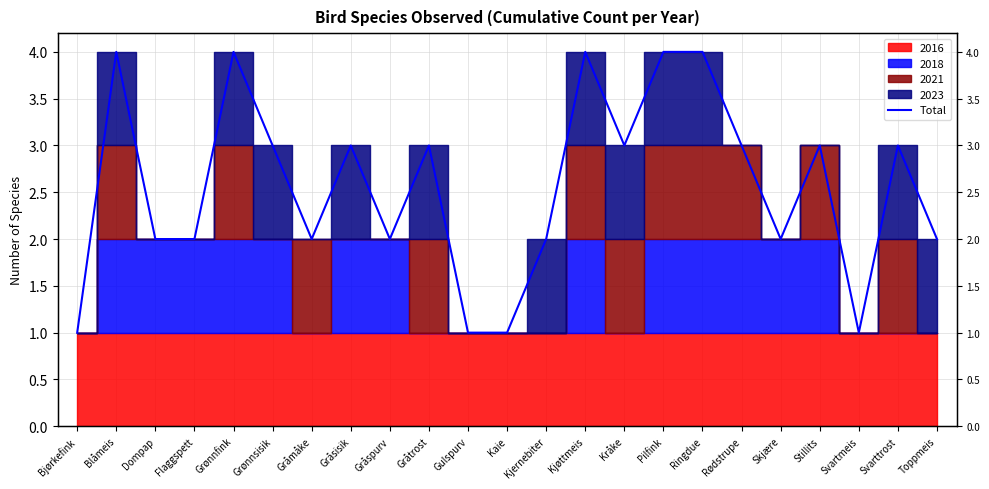

Approximately how many times larger is the value at Gråsisik compared to Flaggspett?

1.5